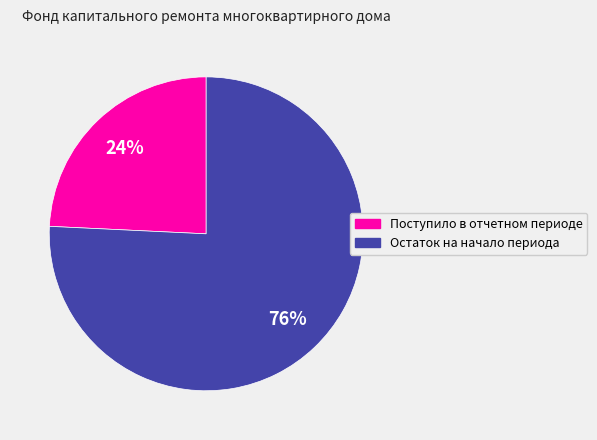

Which category has the biggest portion of the pie?

Остаток на начало периода